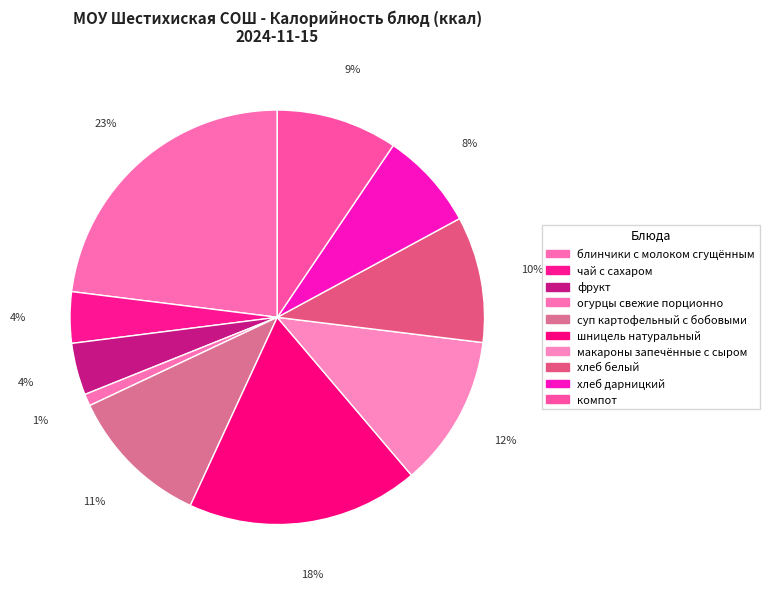

How many slices are in this pie chart?

10